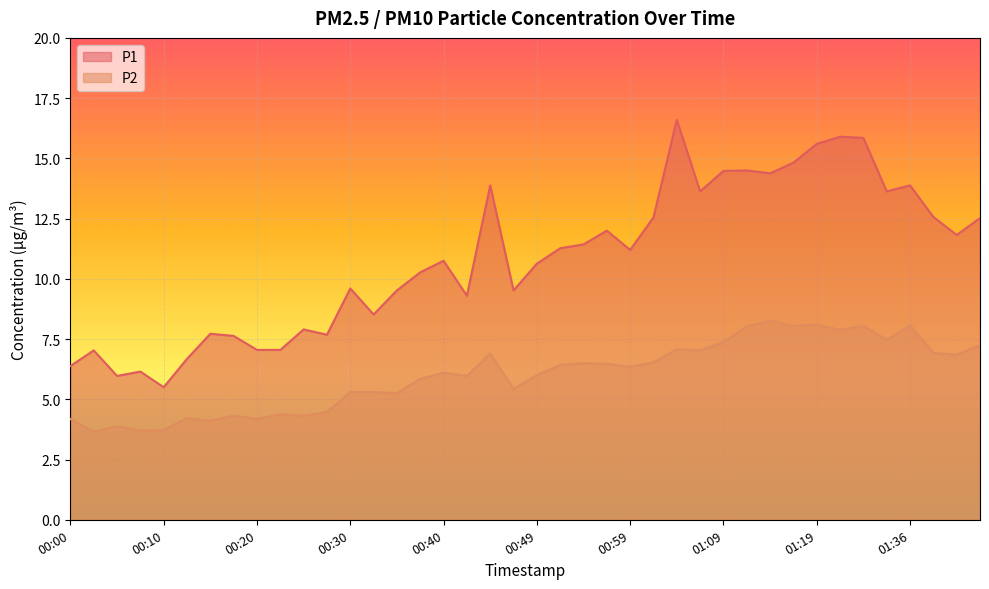

How many interior local valleys does the P1 series have?

11